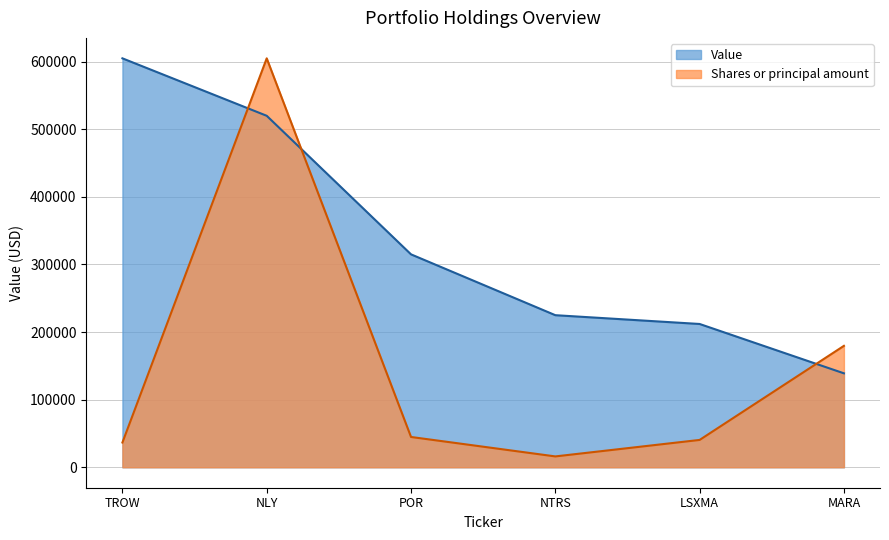

Where do Shares or principal amount and Value first cross each other?

TROW and NLY